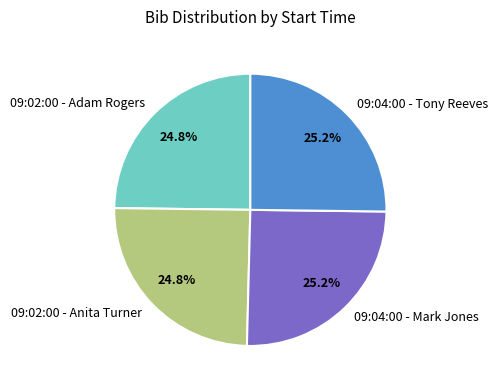

What percentage is the 09:04:00 - Mark Jones slice, to the nearest percent?

25%